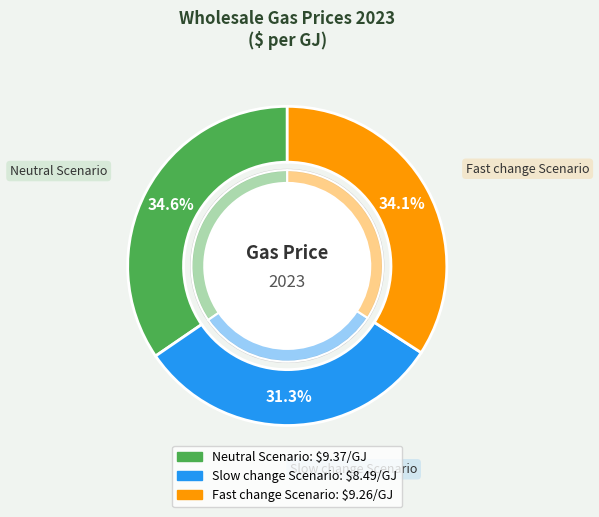

What is the ratio of the value at Fast change Scenario to the value at Slow change Scenario?

1.1